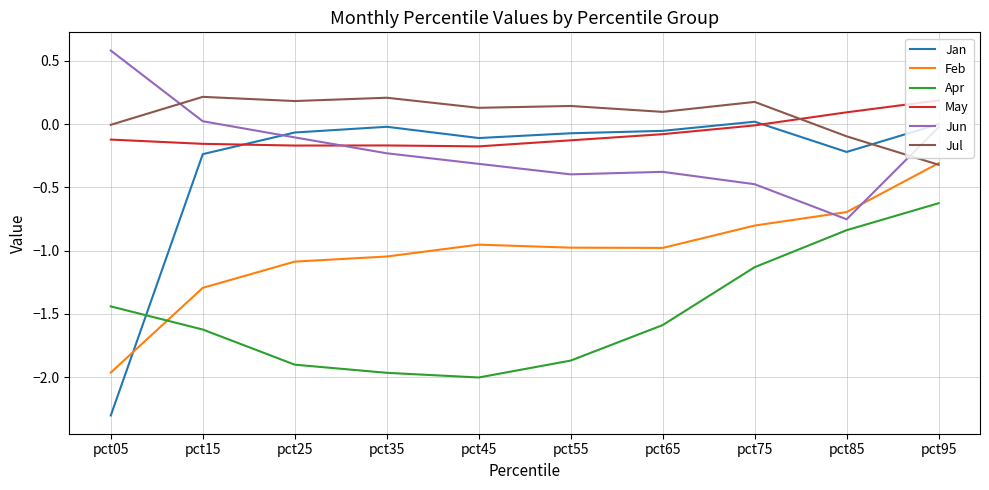

Is the value of Jun at pct75 greater than the value of May at pct45?

No